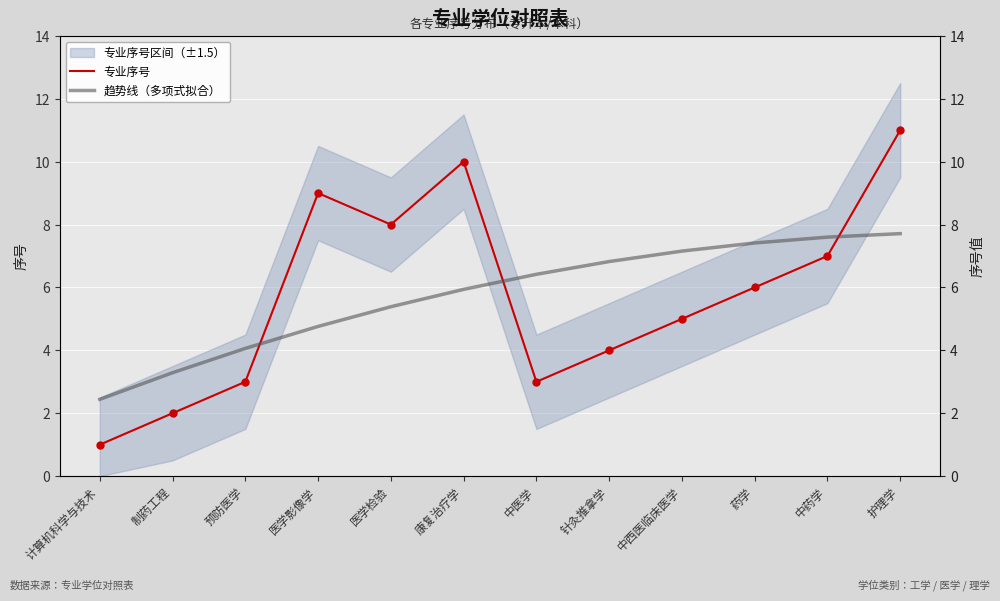

At how many categories does at least one series exceed 7?

7